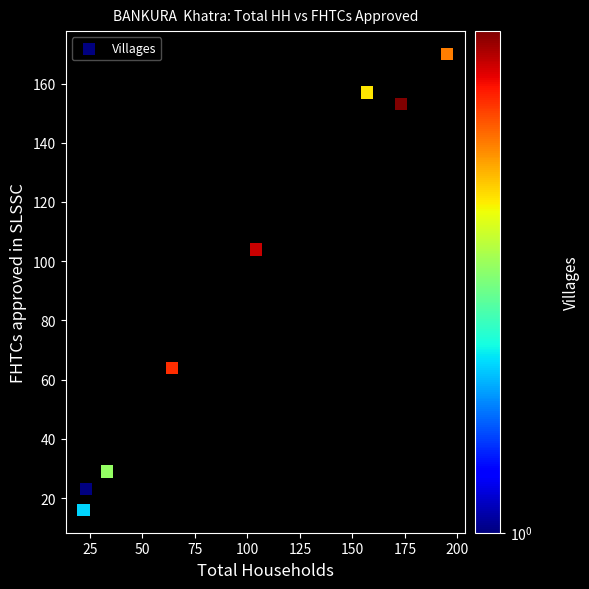

What Y value in the scatter plot is closest to 93?

104